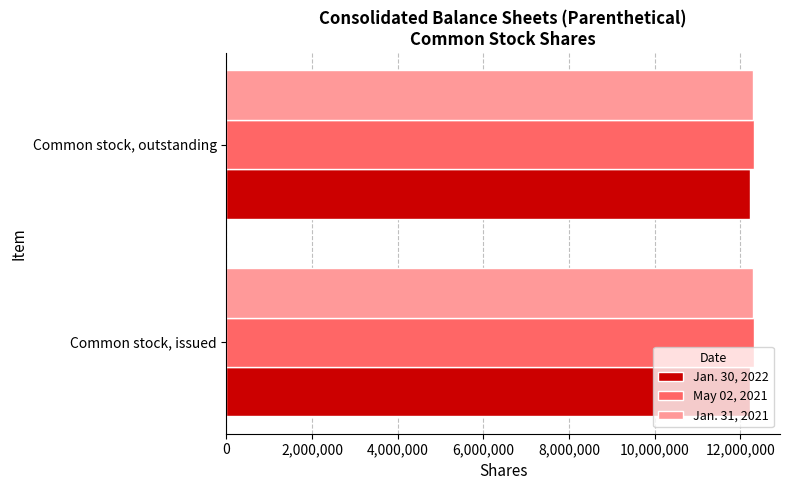

What is the sum of all May 02, 2021 values?

24625644